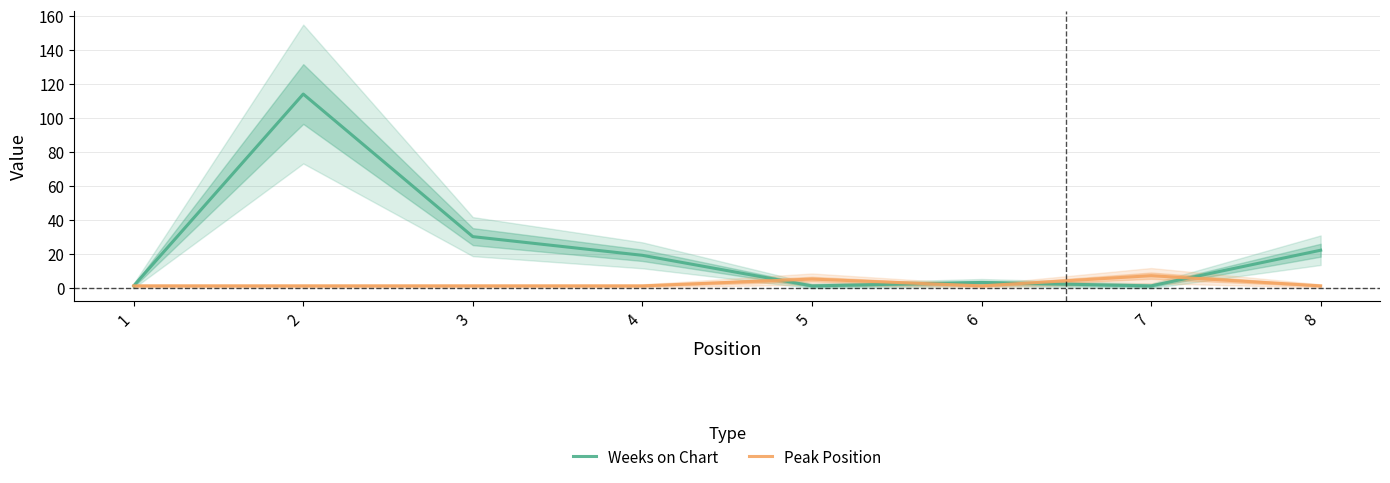

What is the total value across all series at 4?

20